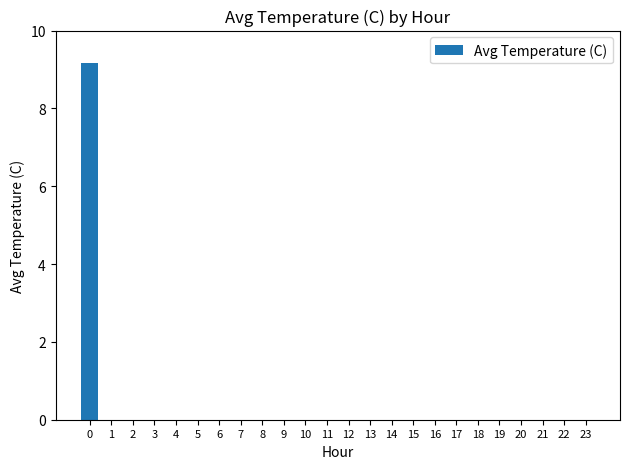

What is the greatest value displayed?

9.2